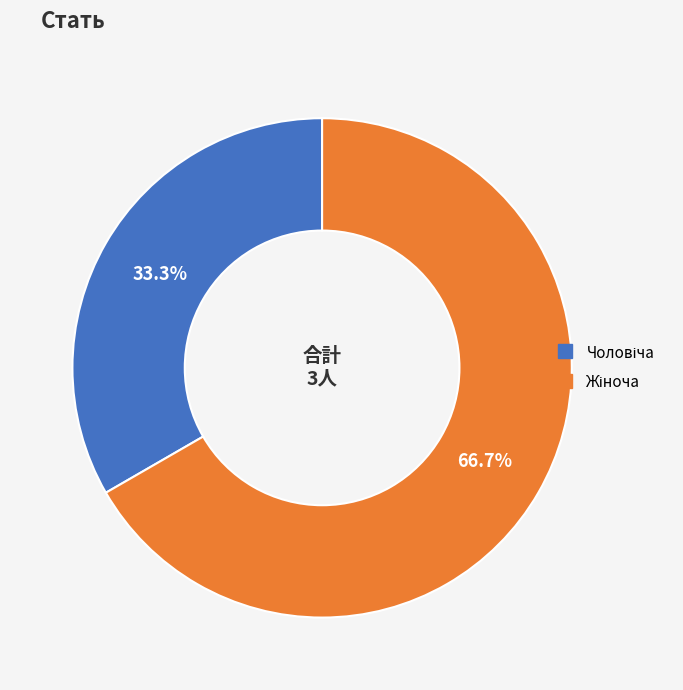

Rank the categories by value from lowest to highest.

Чоловіча, Жіноча